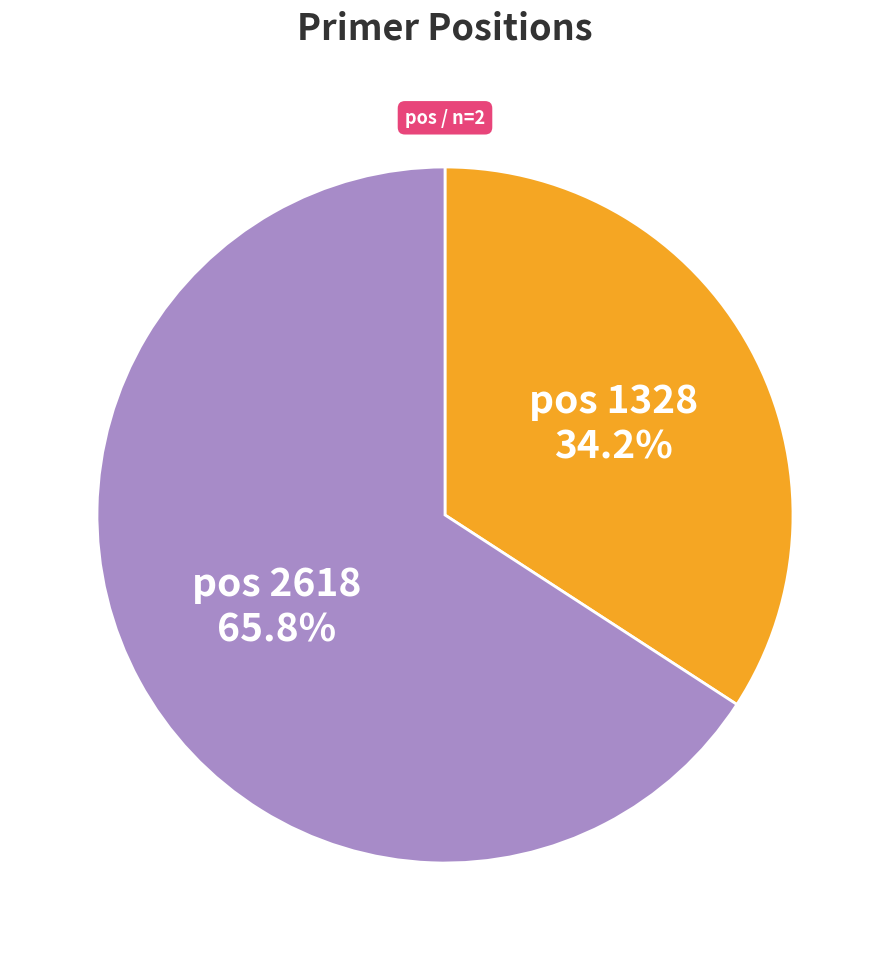

Is there a majority slice in this chart?

Yes